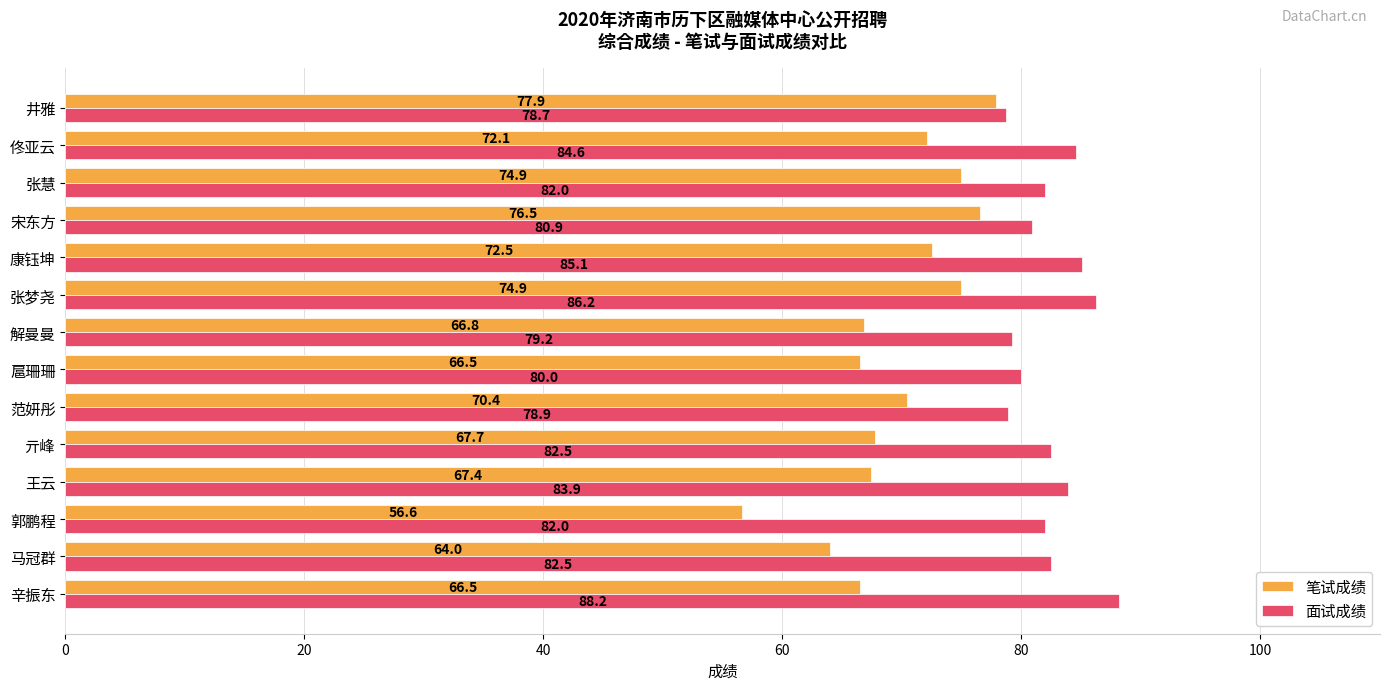

At which label does 笔试成绩 reach its peak?

井雅